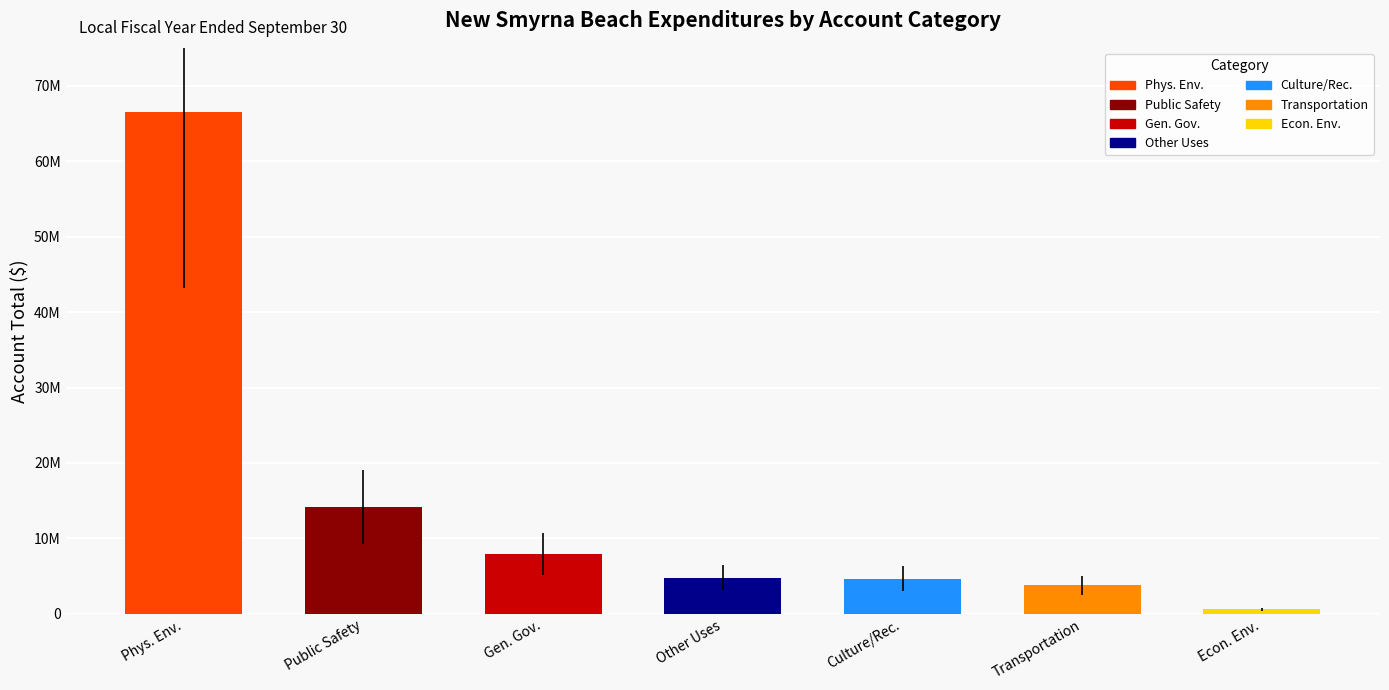

Are the bars horizontal?

No